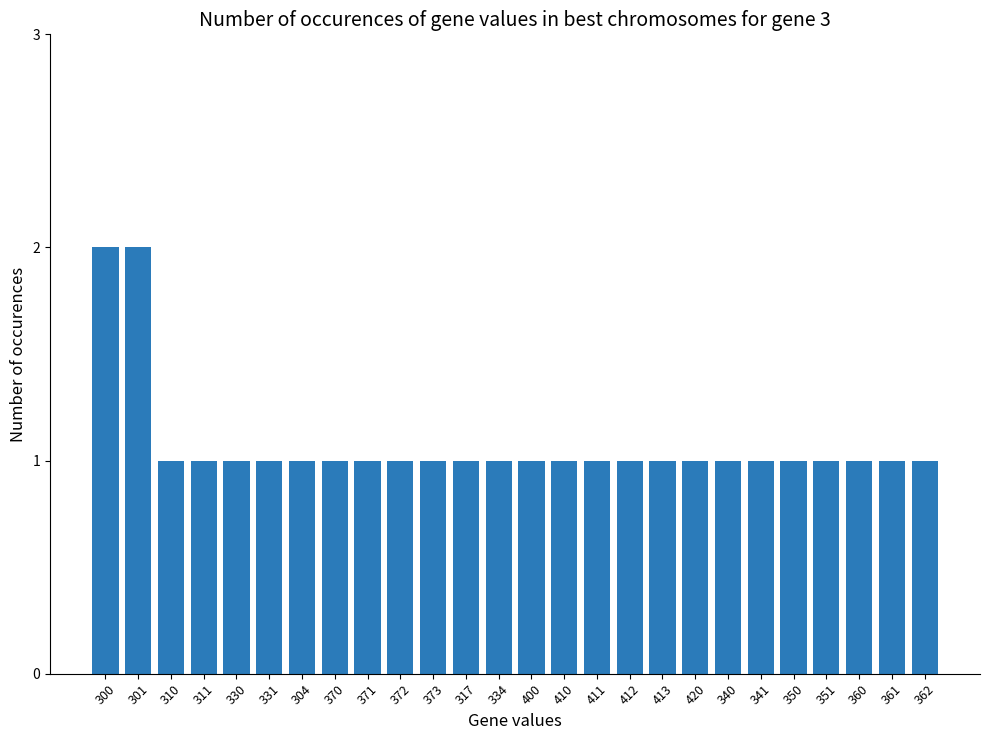

What is the change in value from 300 to 317?

-1